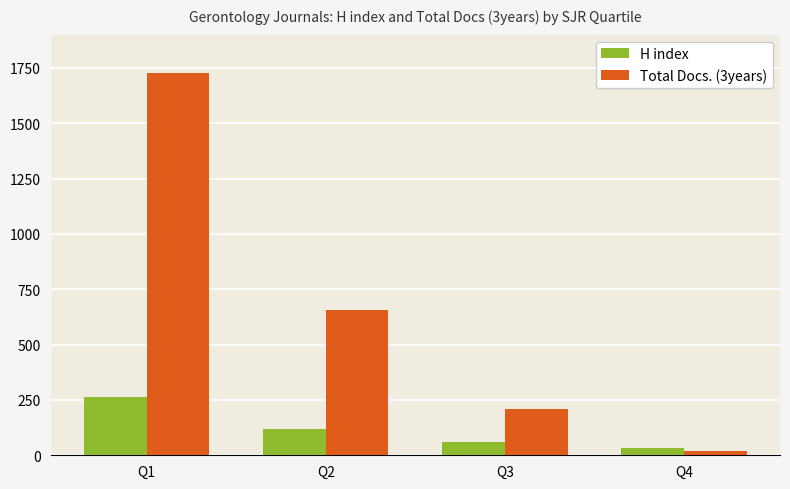

What is the difference between the highest and lowest values at Q3?

148